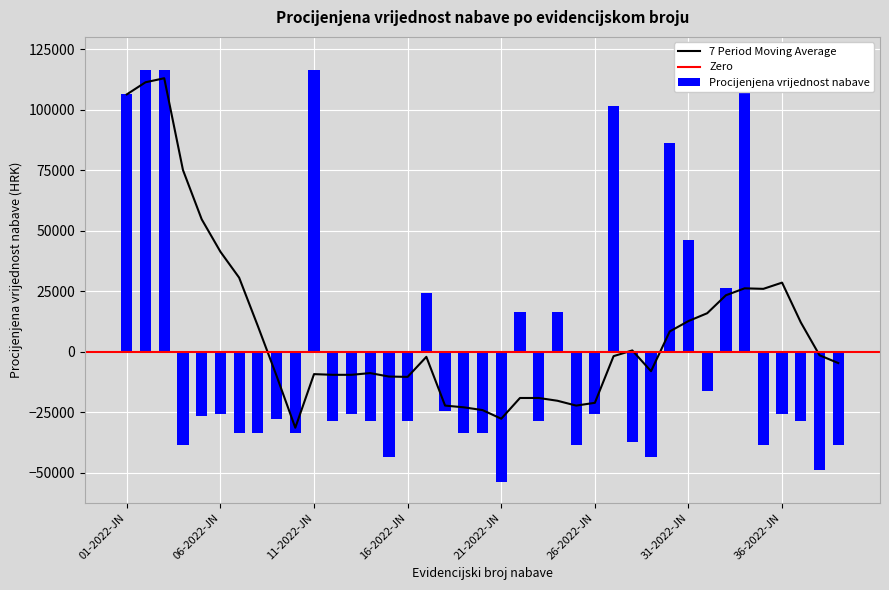

Which label corresponds to the smallest value in the chart?

21-2022-JN